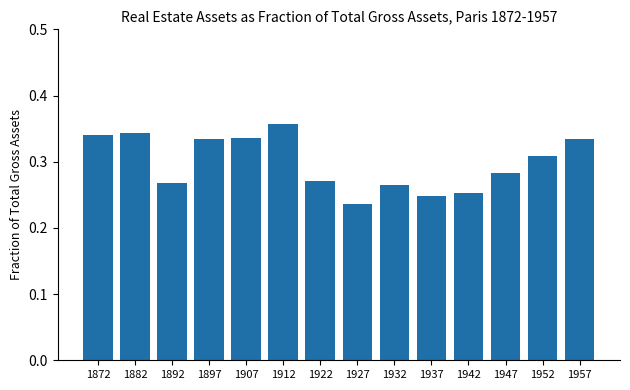

Which has a higher value, 1882 or 1907?

1882